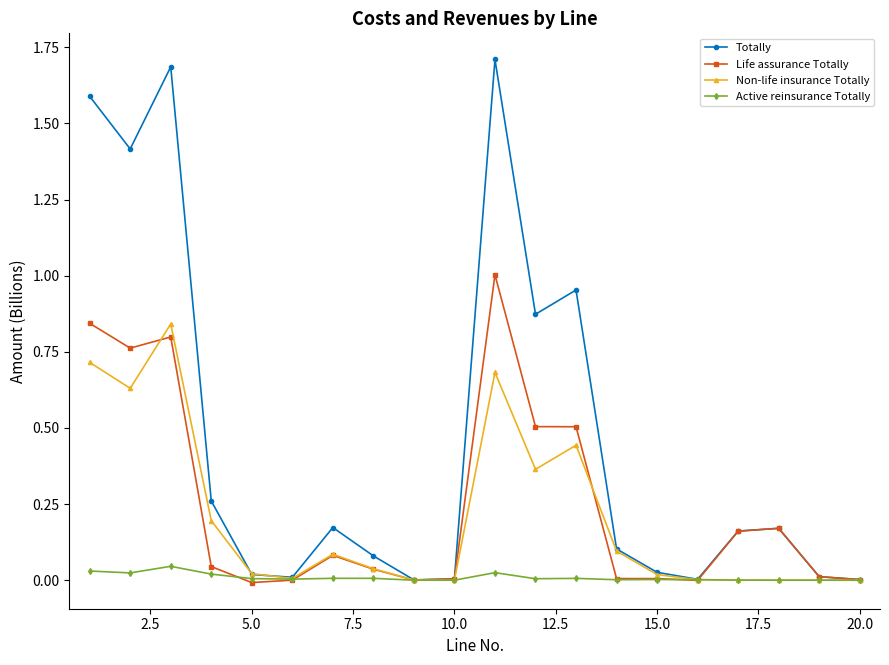

Rank the series by their maximum value, from highest to lowest.

Totally, Life assurance Totally, Non-life insurance Totally, Active reinsurance Totally